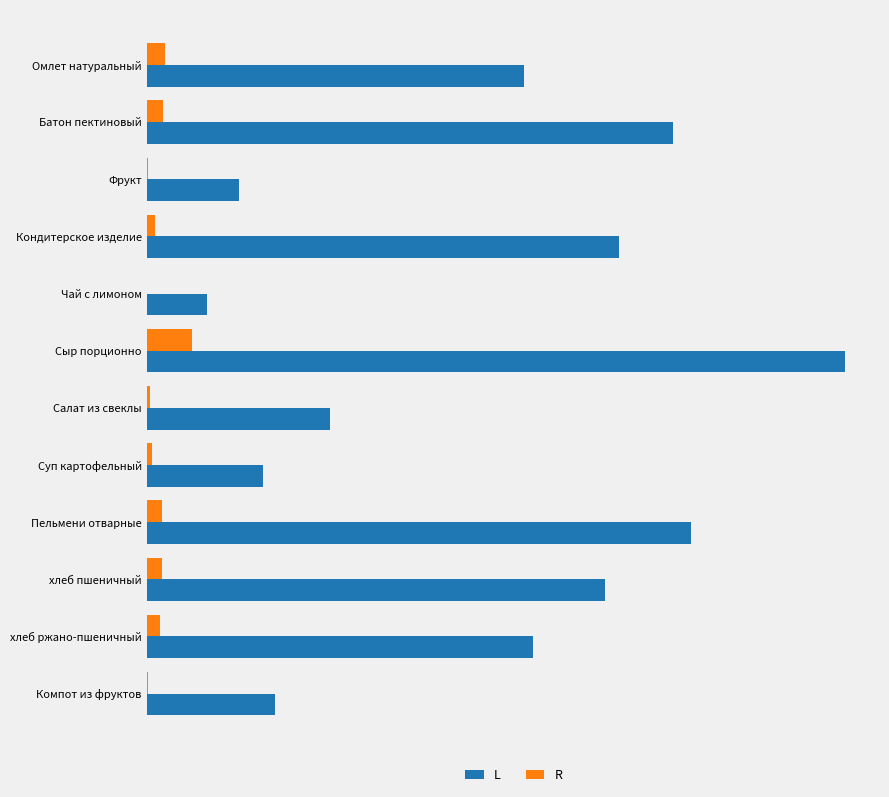

What are all the series names shown in the legend?

L, R